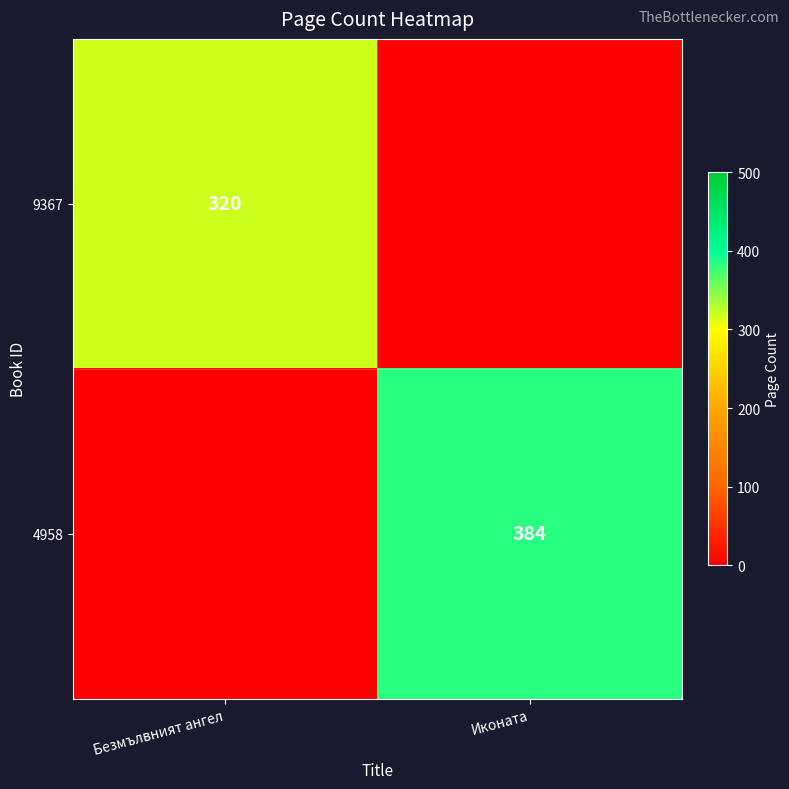

At which category does the chart reach its minimum across all series?

Иконата